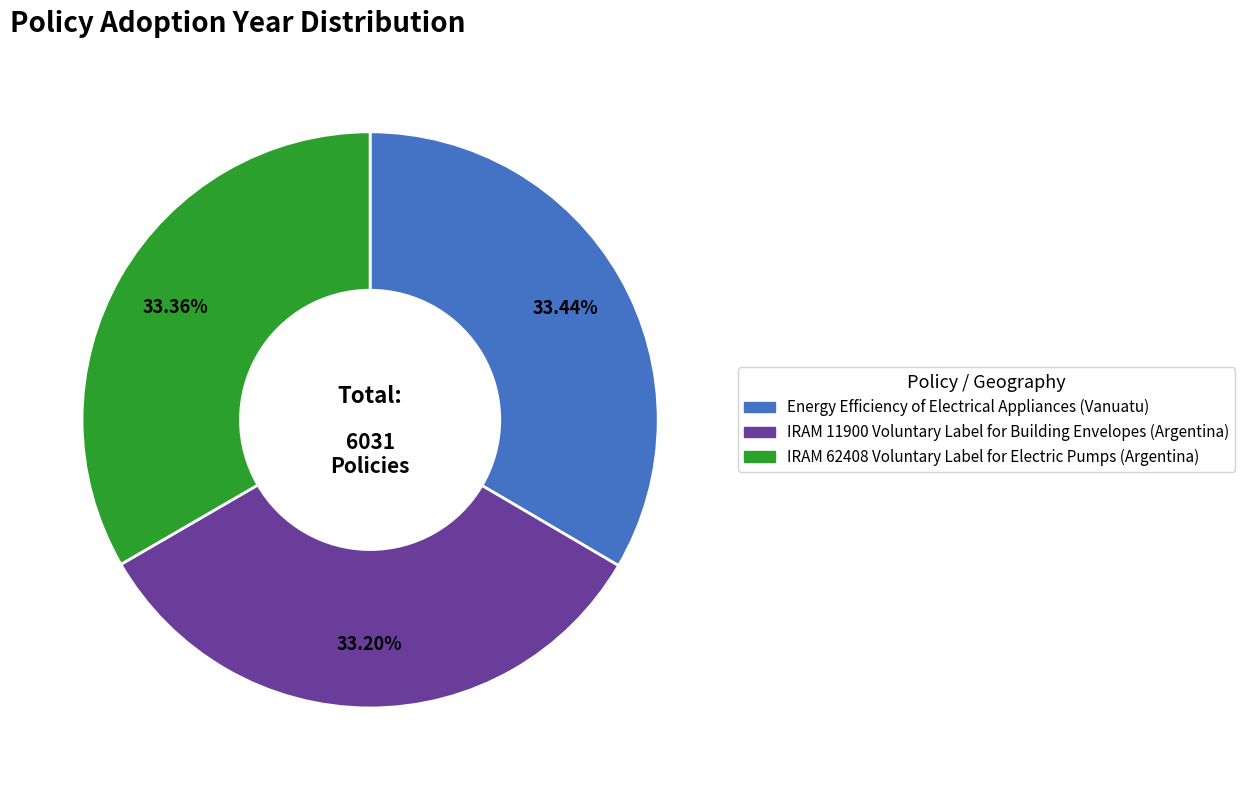

How much of the chart is everything except Energy Efficiency of Electrical Appliances (Vanuatu)?

66.6%